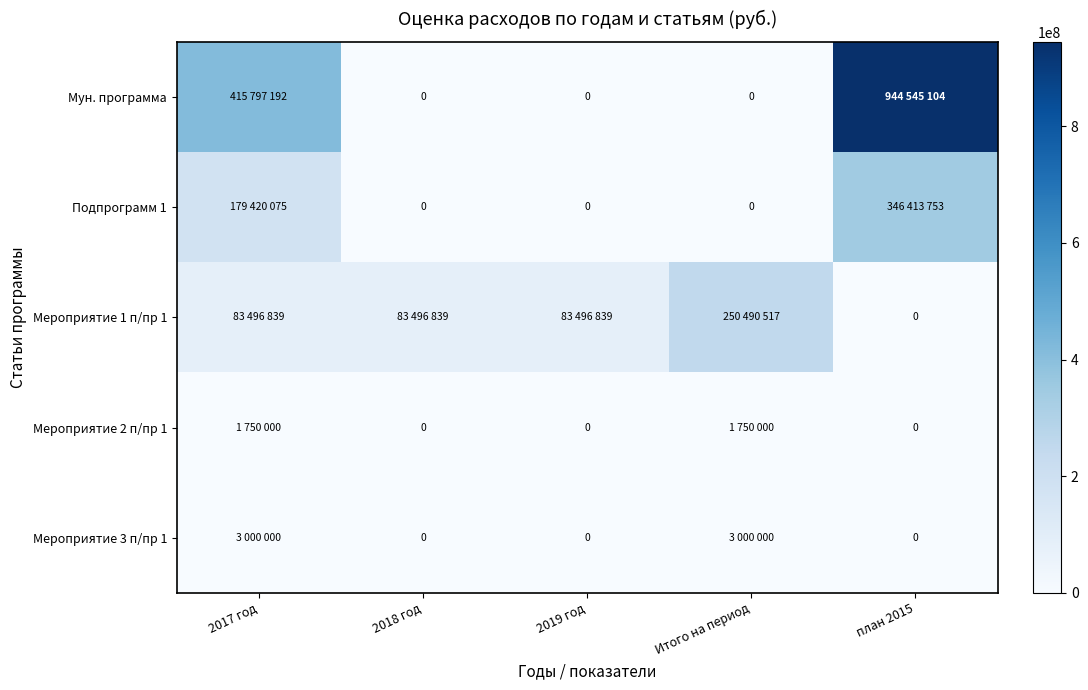

What is the average value of the Мероприятие 3 п/пр 1 series?

1200000